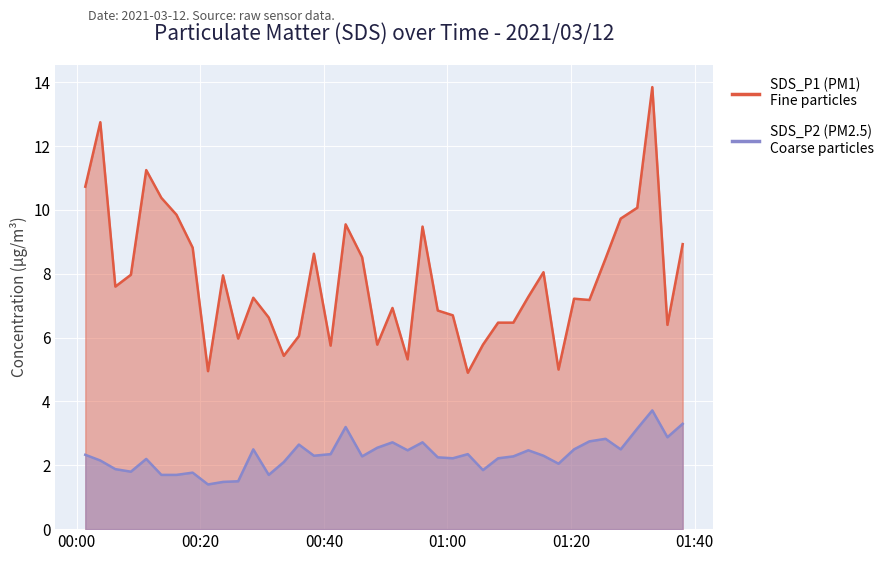

Reading right to left, list all the values displayed in this chart.

SDS_P1: 8.9	6.4	13.8	10.1	9.7	8.5	7.2	7.2	5.0	8.1	7.3	6.5	6.5	5.8	4.9	6.7	6.8	9.5	5.3	6.9	5.8	8.5	9.6	5.8	8.6	6.0	5.4	6.6	7.2	6.0	8.0	5.0	8.8	9.8	10.4	11.2	8.0	7.6	12.8	10.7
SDS_P2: 3.3	2.9	3.7	3.1	2.5	2.8	2.8	2.5	2.0	2.3	2.5	2.3	2.2	1.9	2.4	2.2	2.2	2.7	2.5	2.7	2.5	2.3	3.2	2.4	2.3	2.6	2.1	1.7	2.5	1.5	1.5	1.4	1.8	1.7	1.7	2.2	1.8	1.9	2.1	2.3